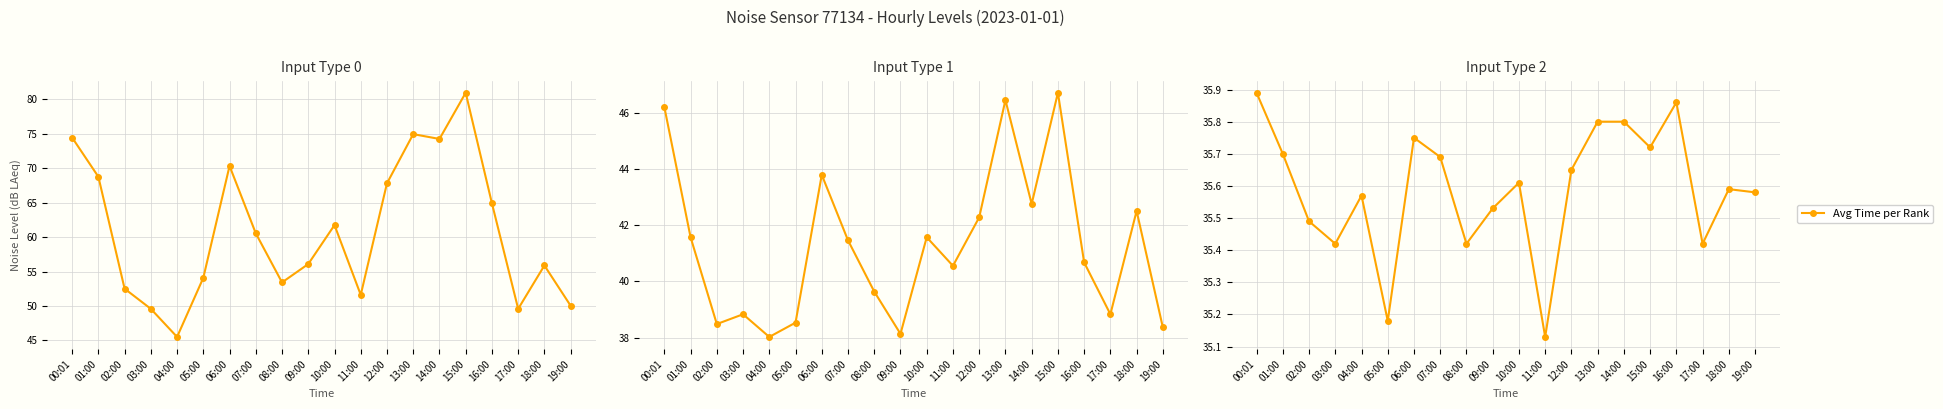

Rank the categories by value from lowest to highest.

11:00, 05:00, 03:00, 08:00, 17:00, 02:00, 09:00, 04:00, 19:00, 18:00, 10:00, 12:00, 07:00, 01:00, 15:00, 06:00, 13:00, 14:00, 16:00, 00:01